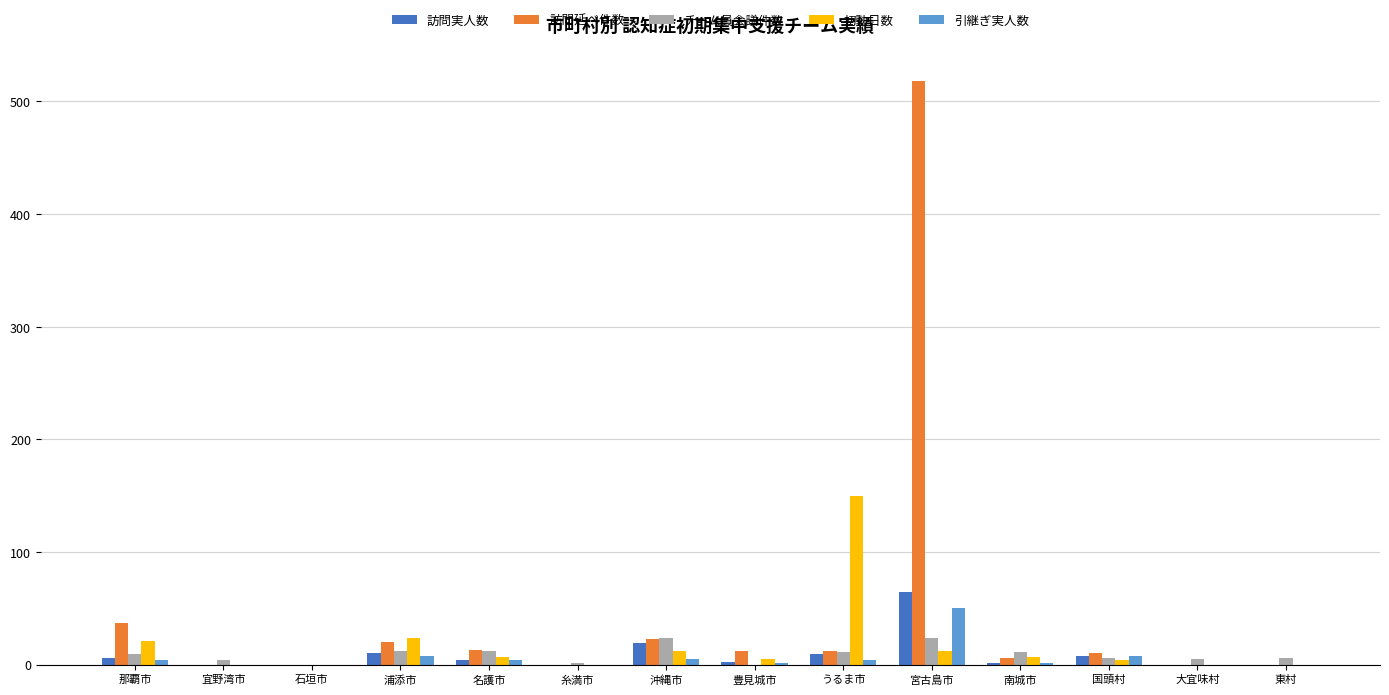

The 訪問延べ件数 series shows 37 at 那覇市. True or false?

True